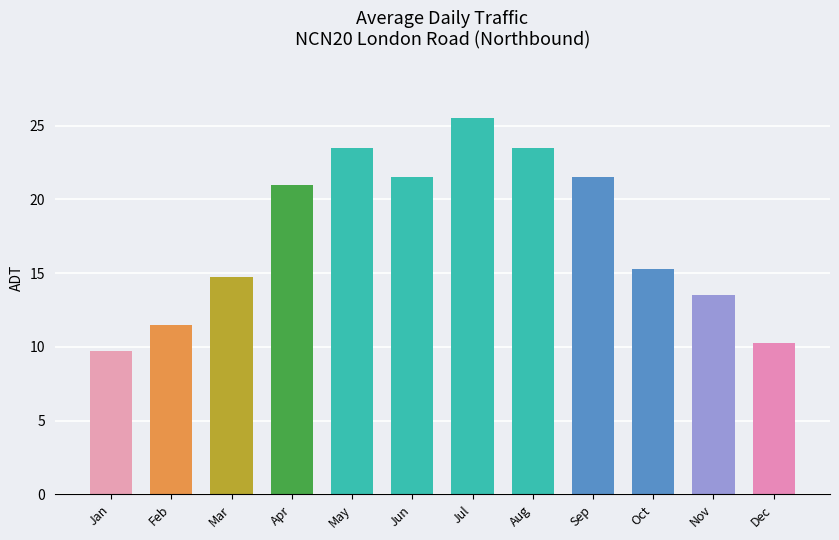

What is the value of the 5th bar from the left?

23.5